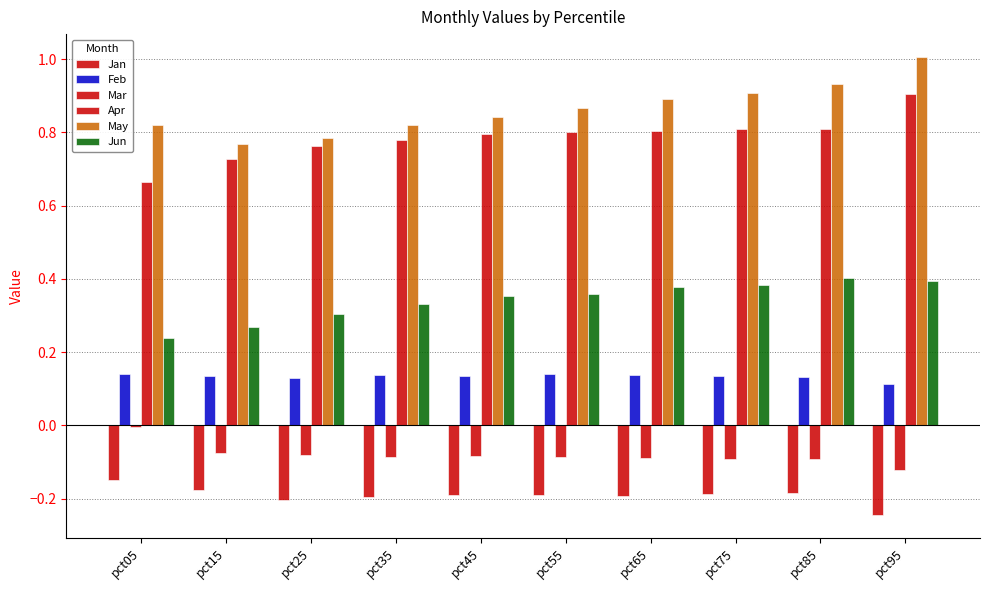

Does the chart contain stacked bars?

No